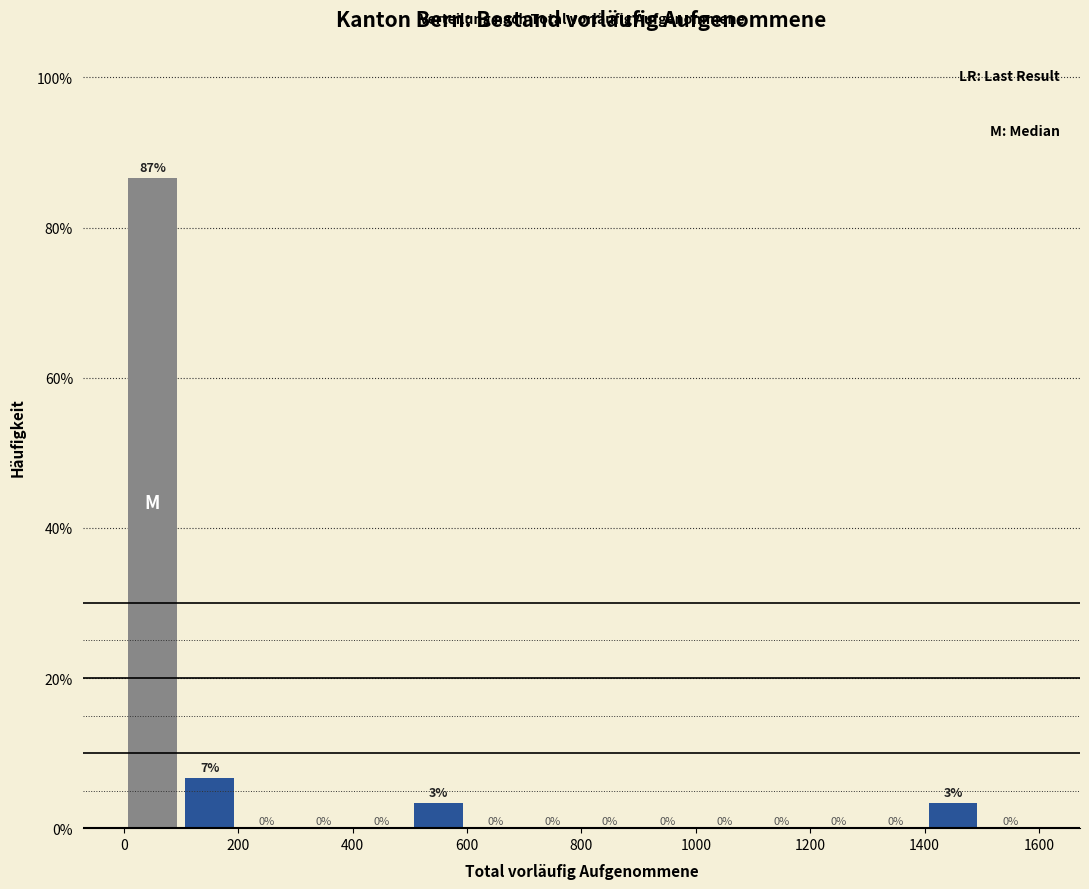

Over which range of the x-axis is the bar tallest?

0 to 100